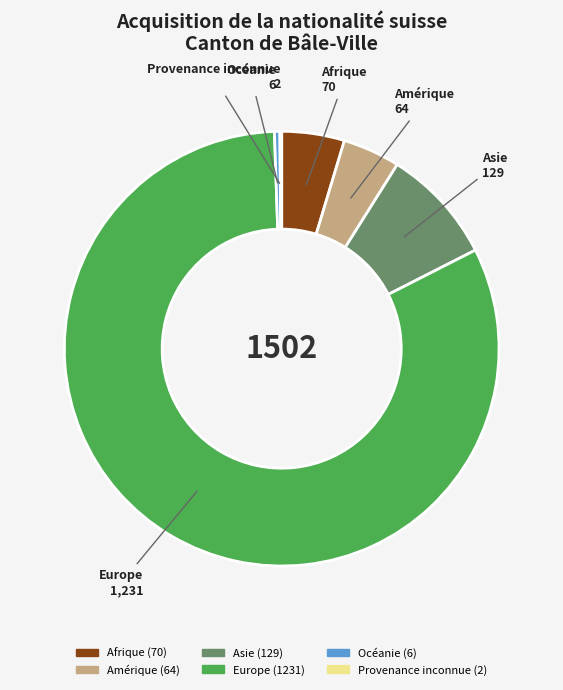

Which category has the biggest portion of the pie?

Europe